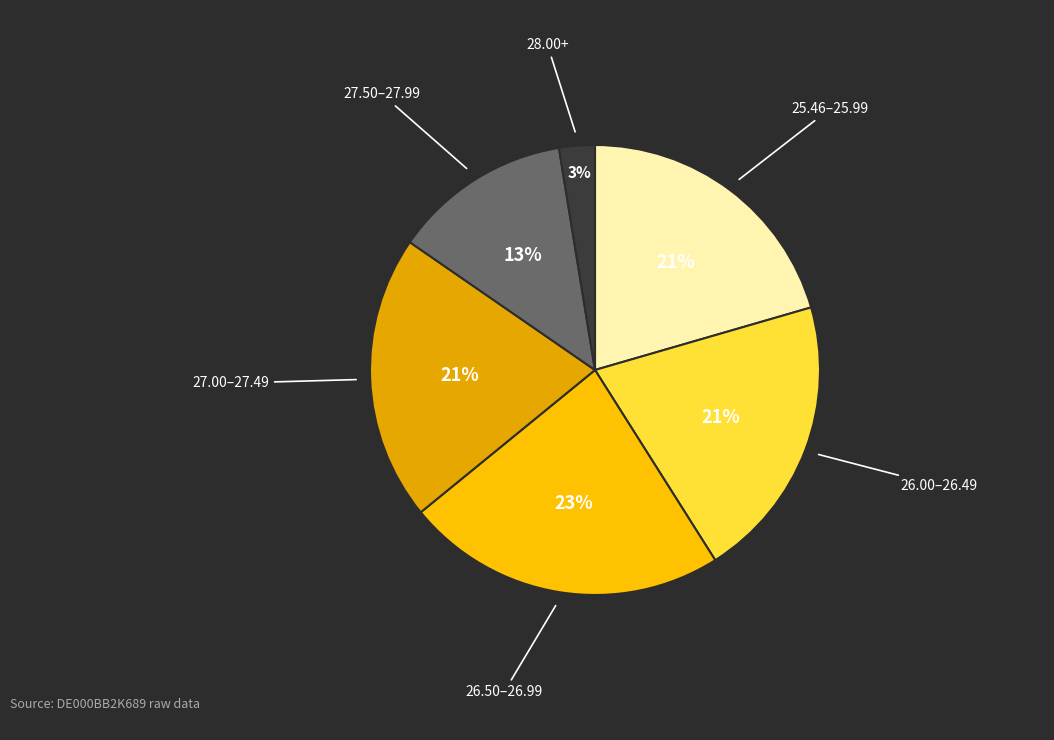

How many slices are in this pie chart?

6